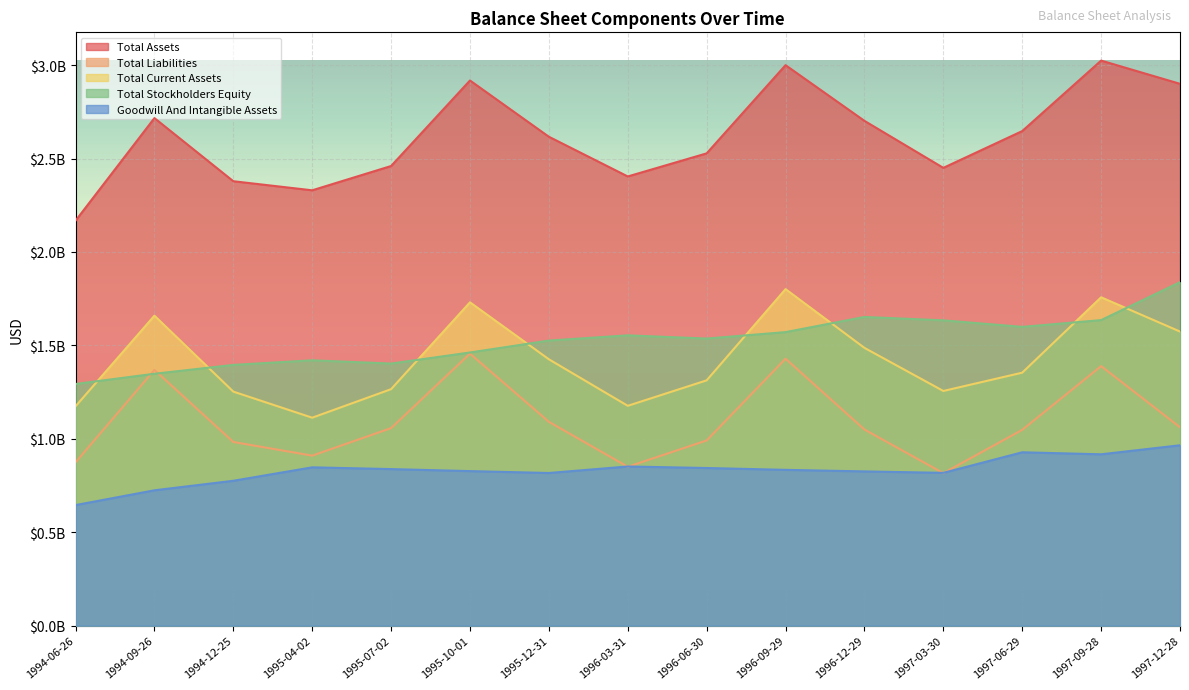

What is the label of the 1st point from the right?

1997-12-28